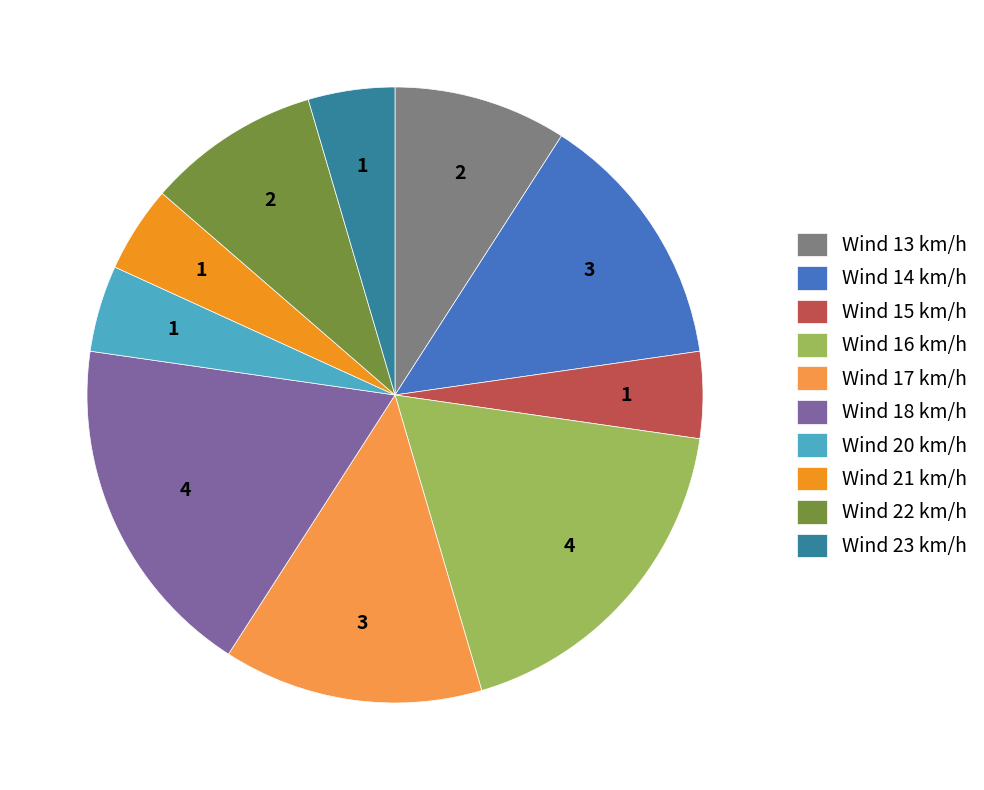

Combined, do Wind 22 km/h and Wind 16 km/h account for over 50%?

No